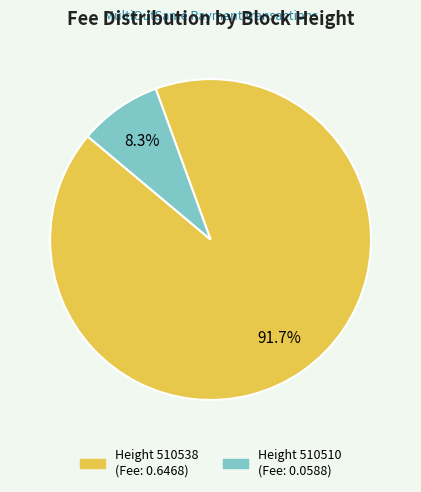

How many slices are in this pie chart?

2